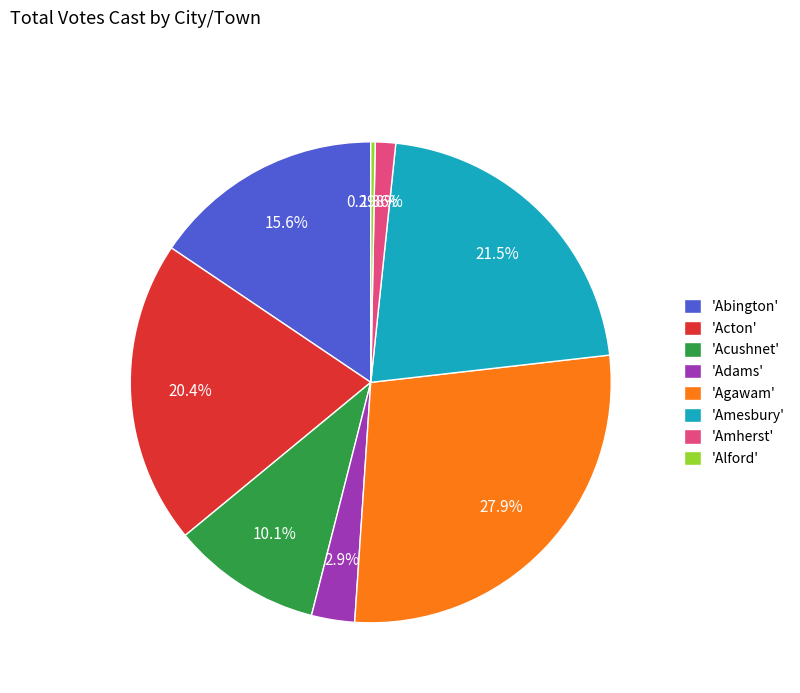

Do 'Adams' and 'Agawam' together represent more than half of the pie?

No